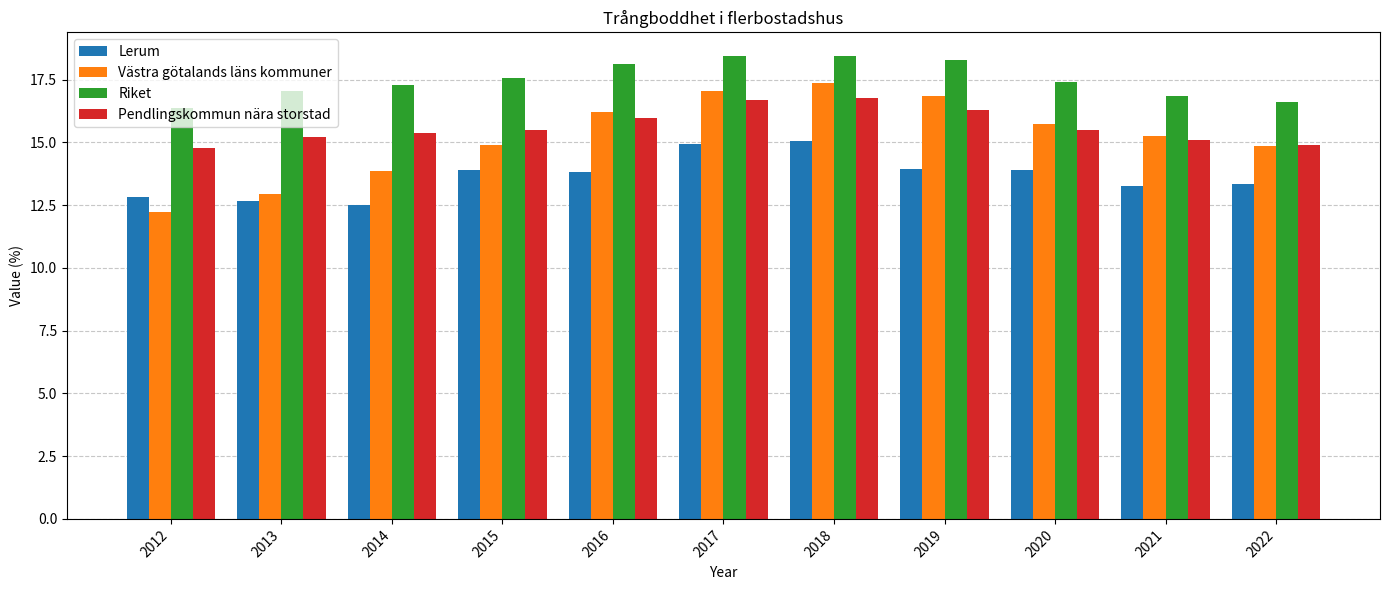

Which series has the largest total across all categories?

Riket